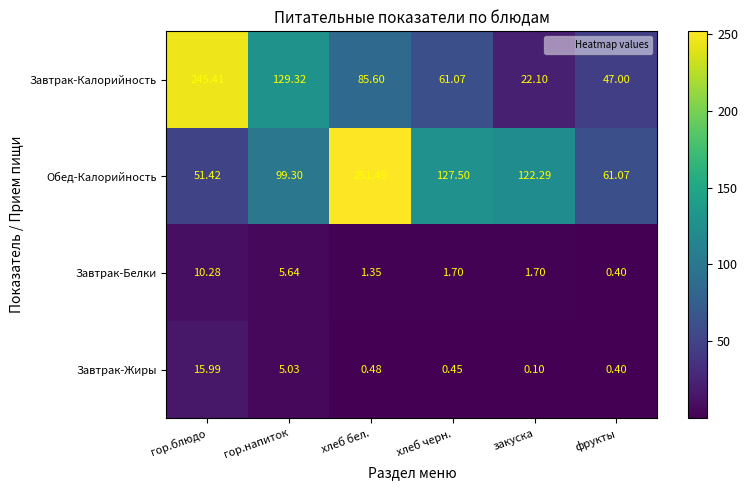

Which series has the largest total across all categories?

Обед-Калорийность